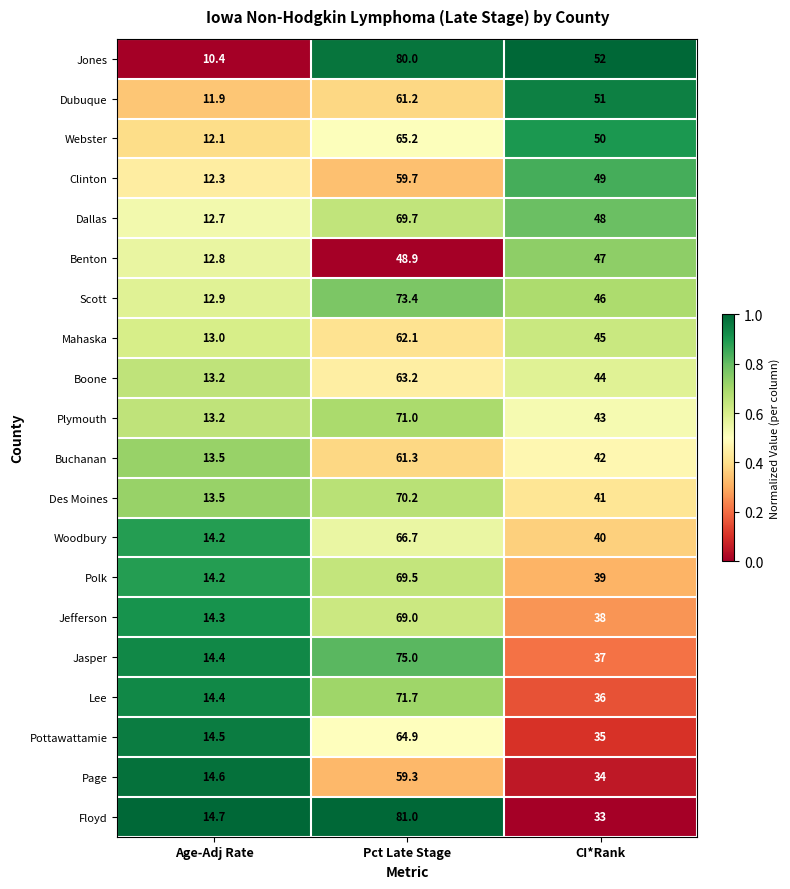

Which series has the largest total across all categories?

Jones